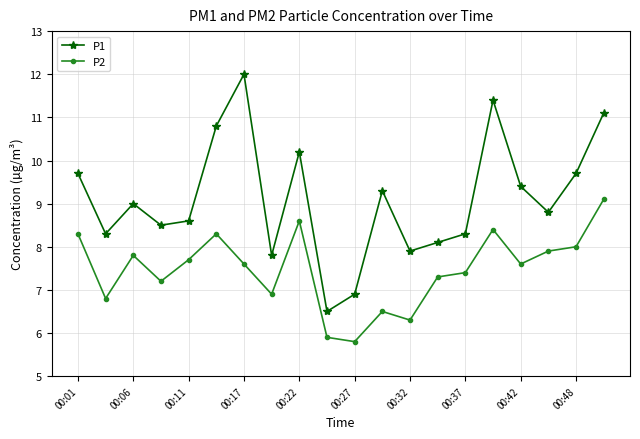

What is the difference between the maximum and minimum values in the P1 series?

5.5